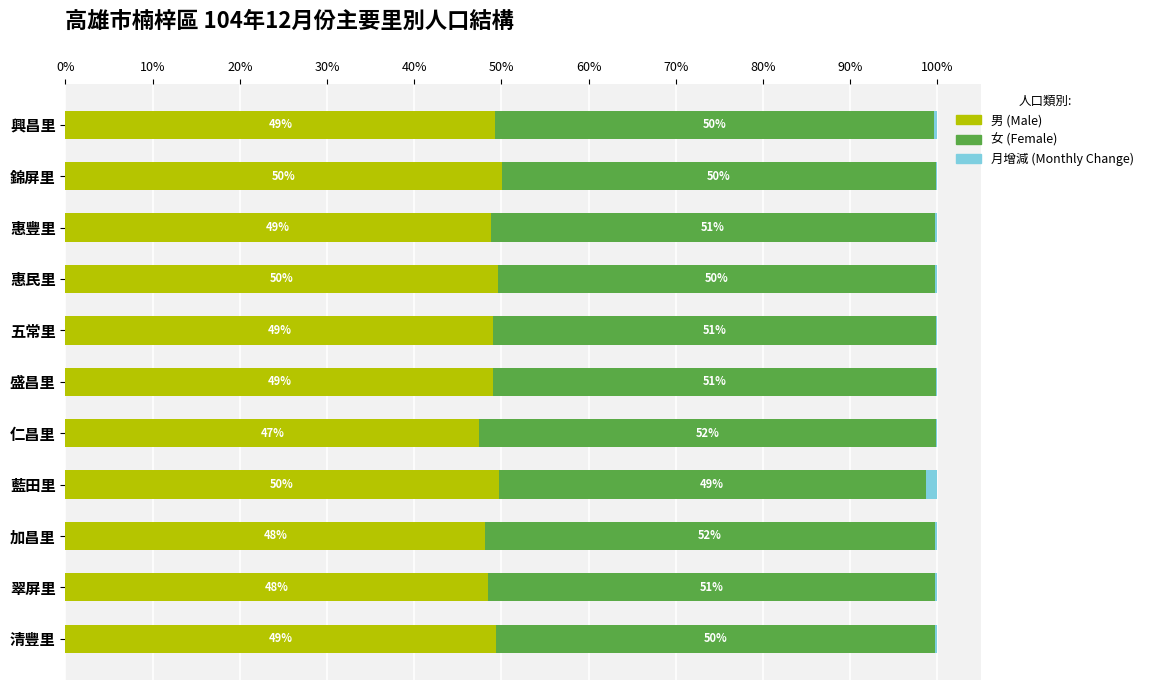

What is the total value across all series at 盛昌里?

100.0